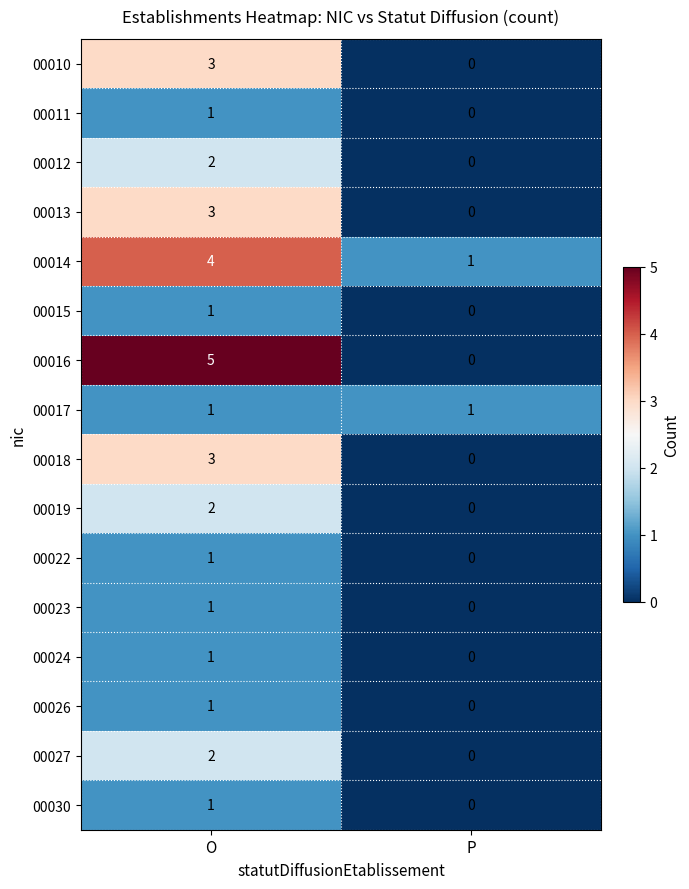

Between O and P, which series saw the biggest shift?

00016